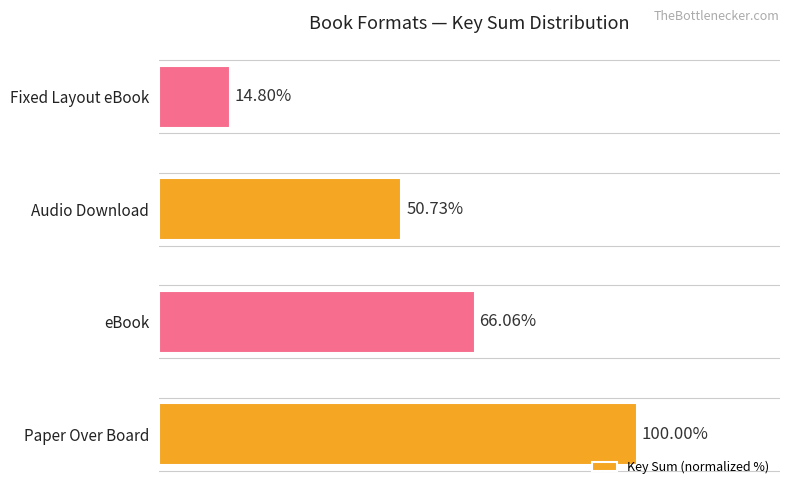

Between eBook and Paper Over Board, which is larger?

Paper Over Board